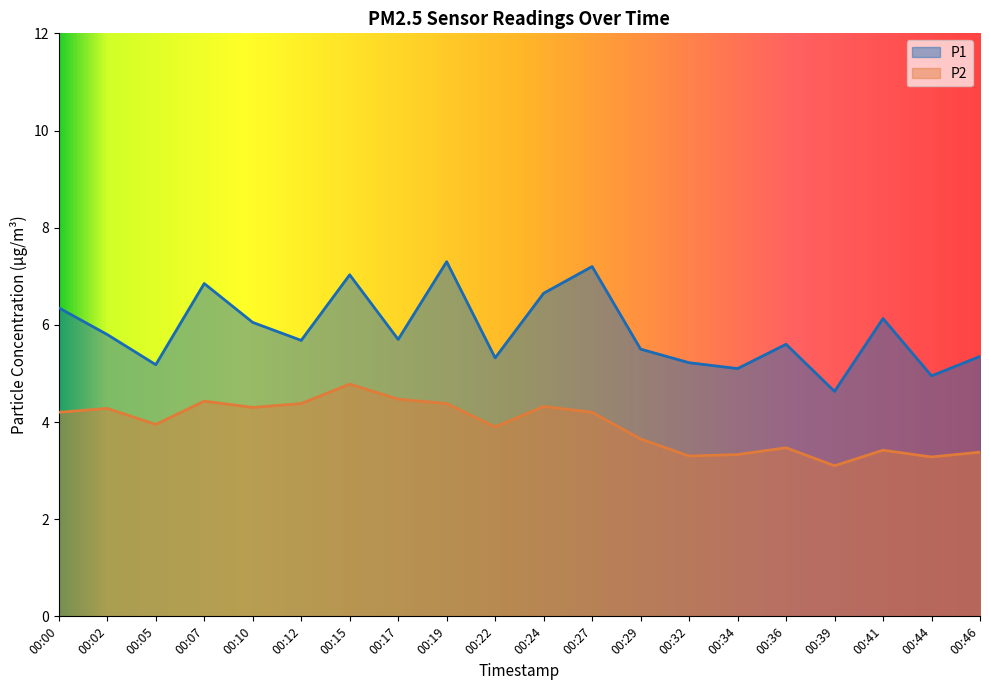

Between 00:10 and 00:41, which series saw the biggest shift?

P2